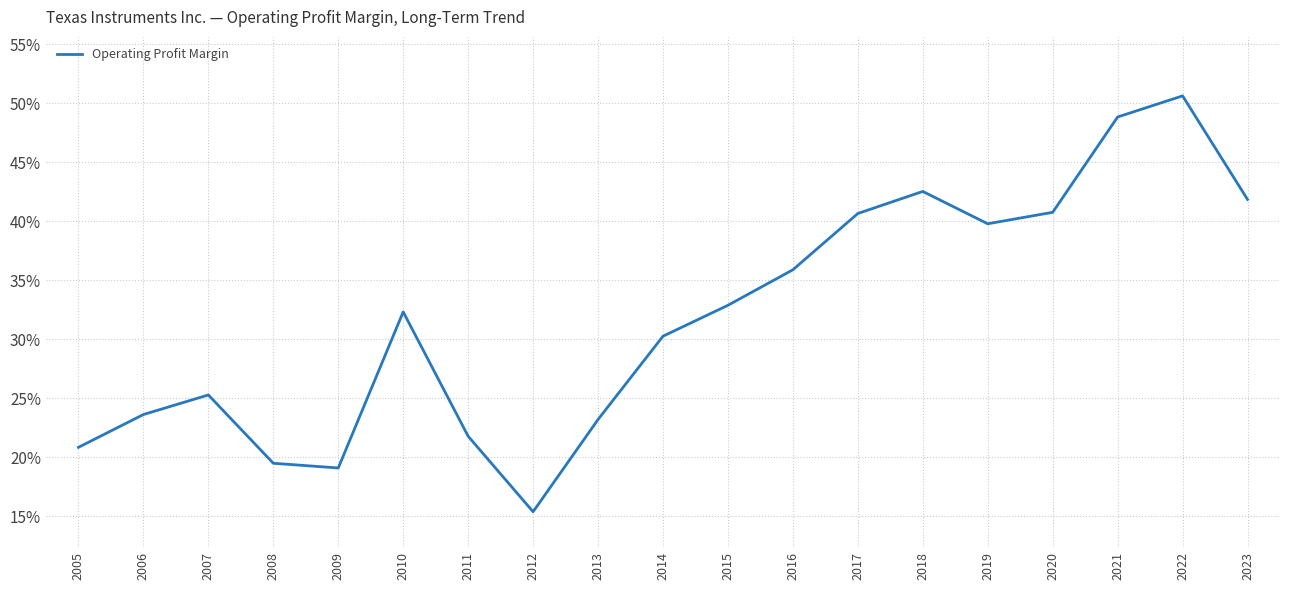

Where is the first local maximum?

2007